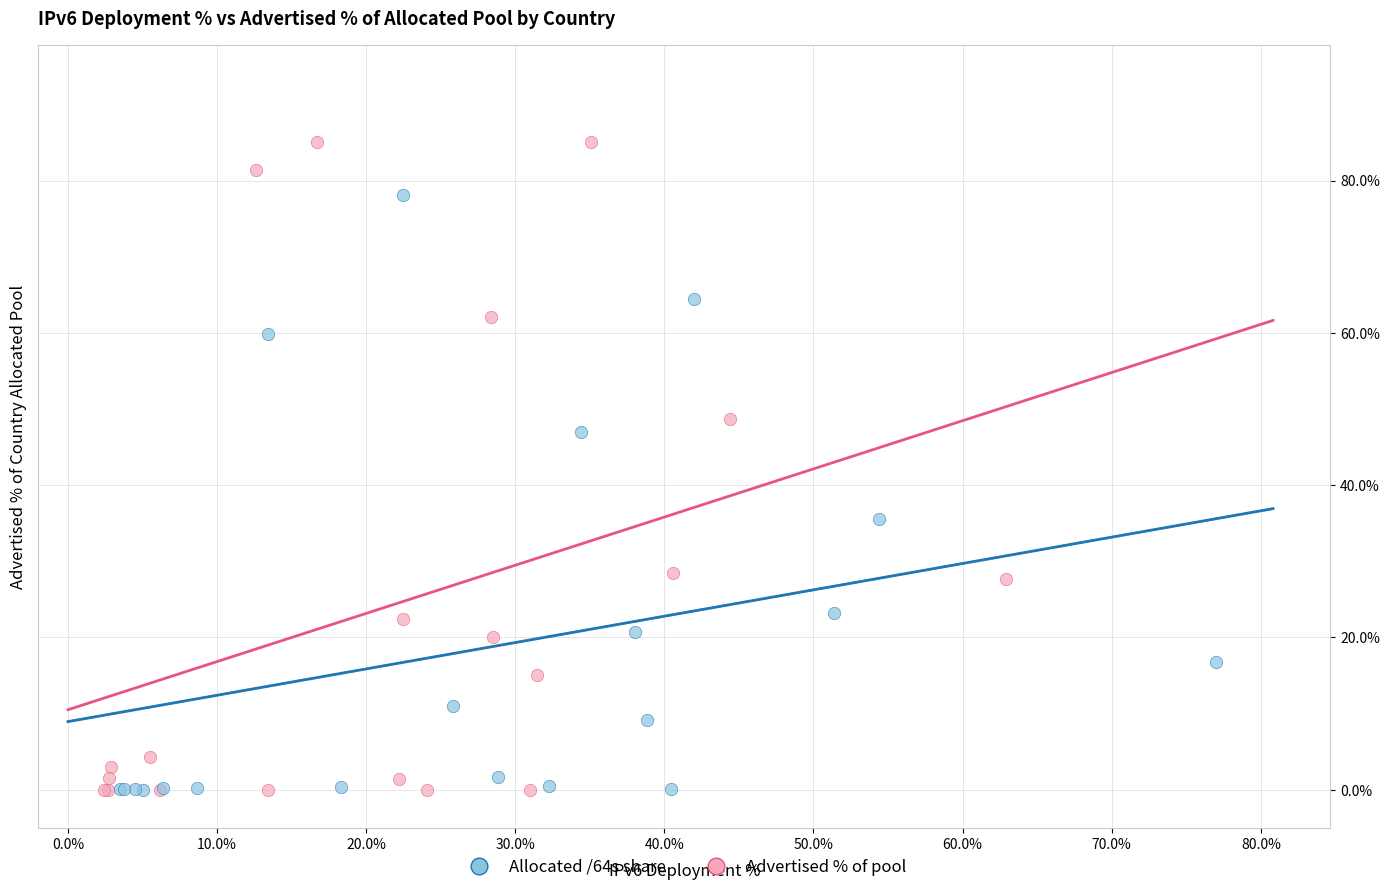

What are all the series names shown in the legend?

Allocated /64s share, Advertised % of pool